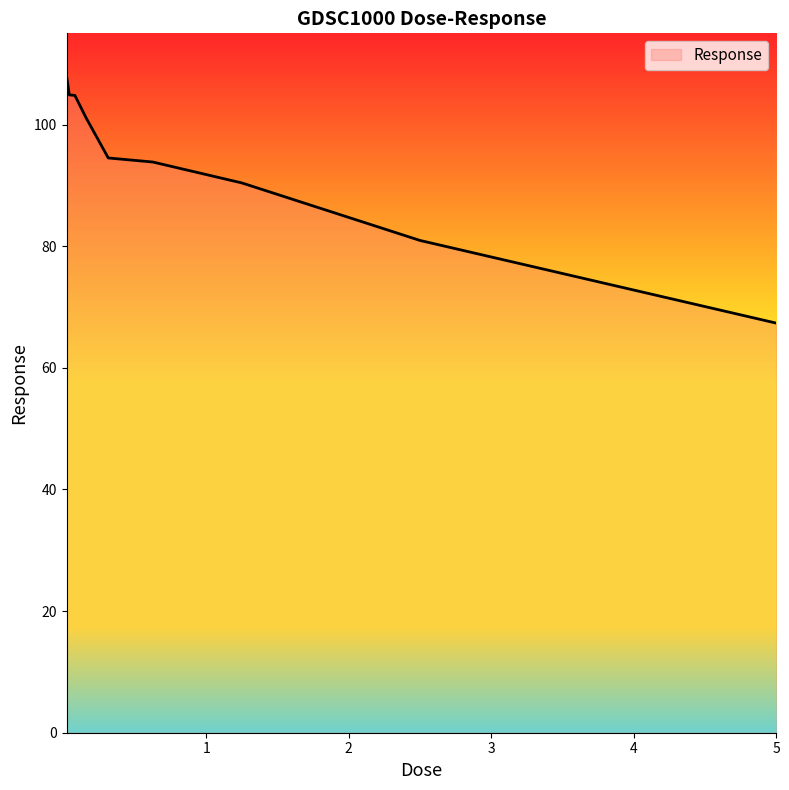

How many lines are shown in the chart?

1